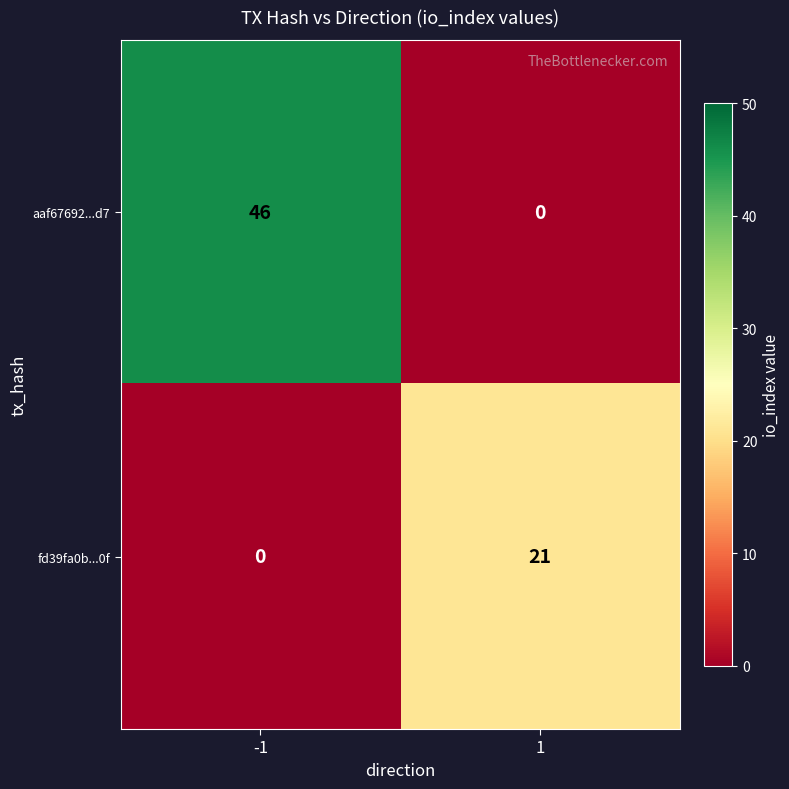

What is the sum of the fd39fa0b...0f values at -1 and 1?

21